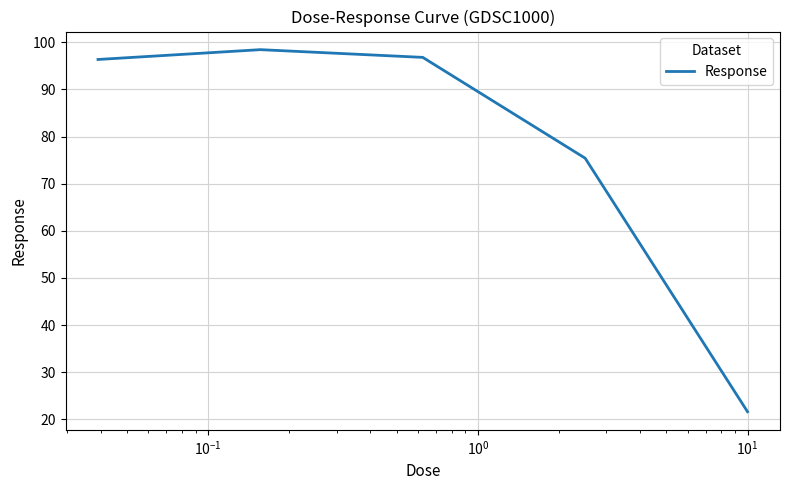

How many categories are shown in the chart?

5